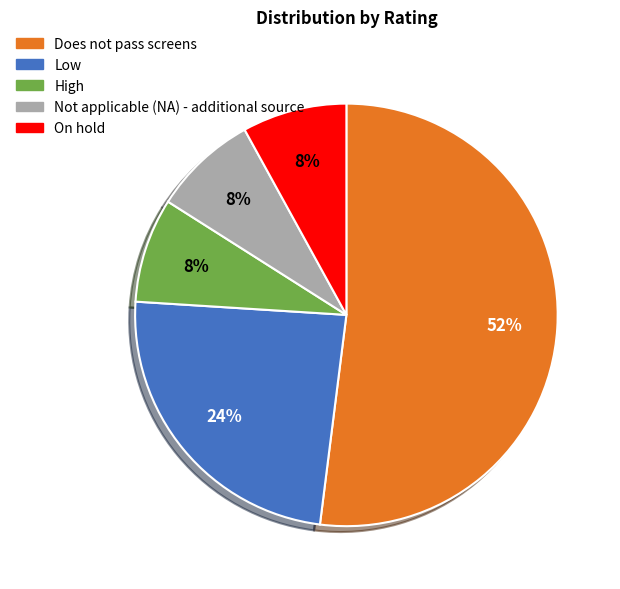

Which slice is the largest?

Does not pass screens